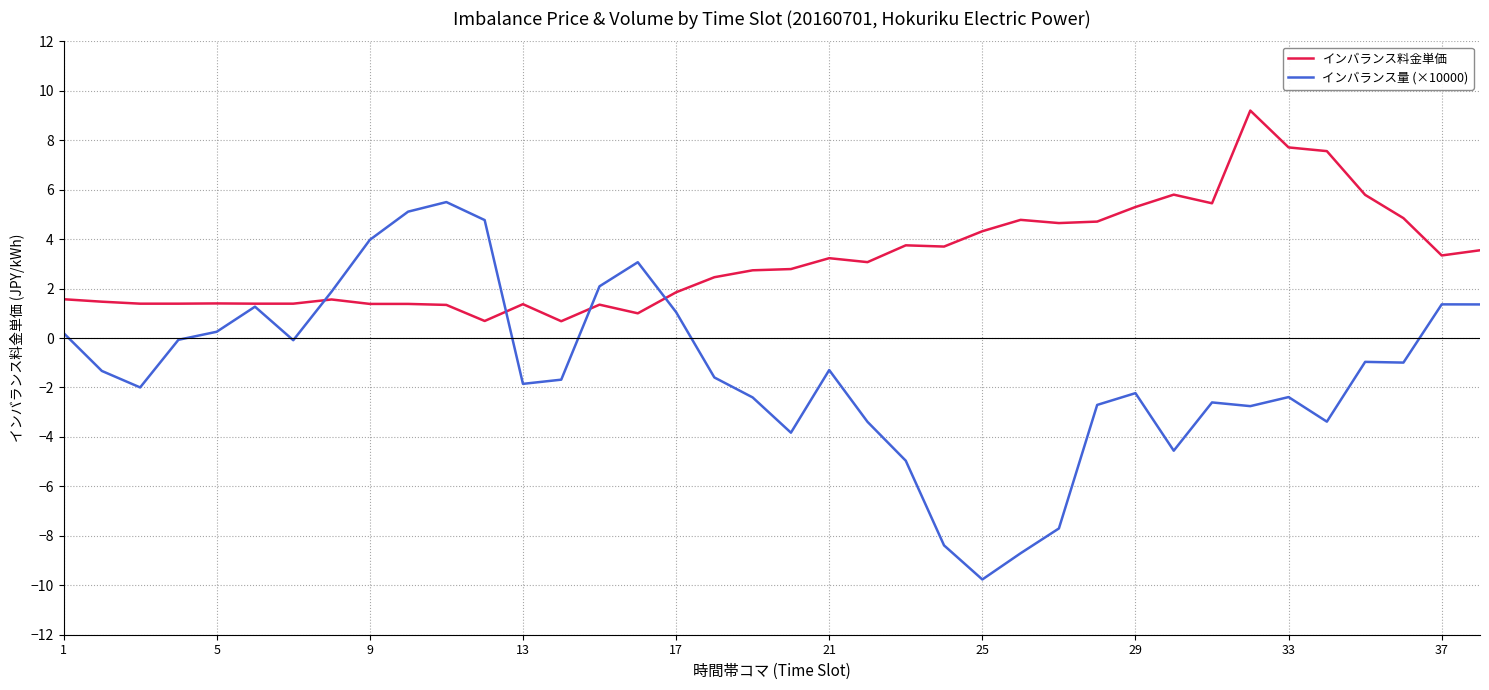

Rank the series by their maximum value, from lowest to highest.

インバランス量 (×10000), インバランス料金単価